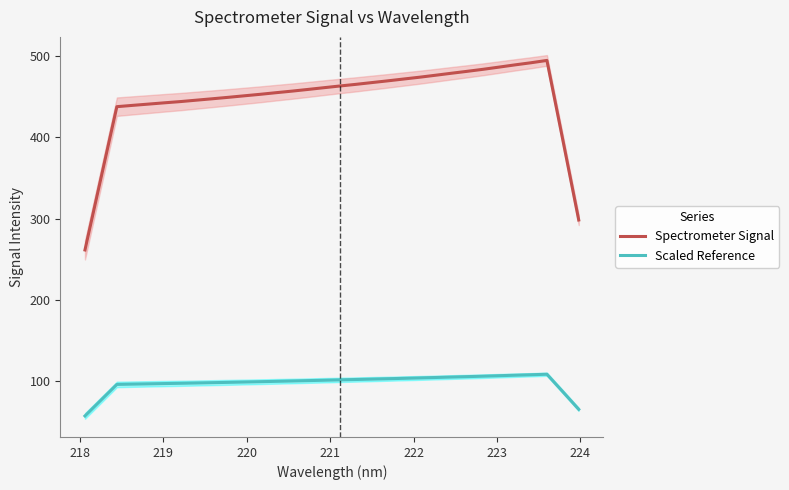

True or false: Scaled Reference has more than 0 points higher than both neighbors.

True